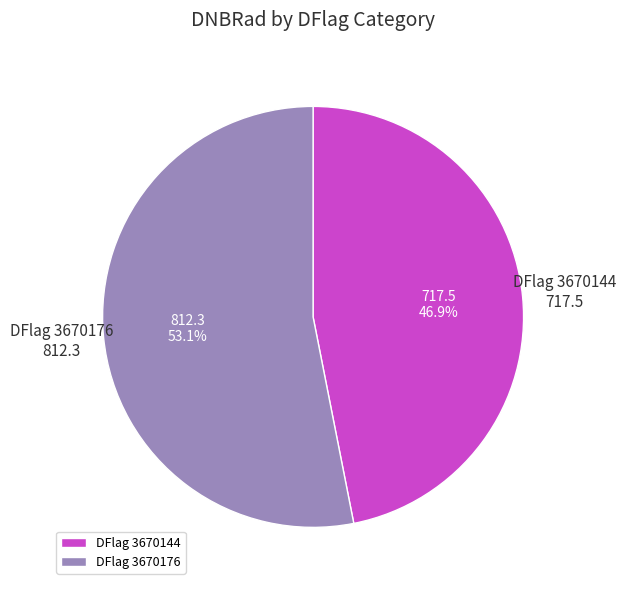

Which has a higher value, DFlag 3670144 or DFlag 3670176?

DFlag 3670176